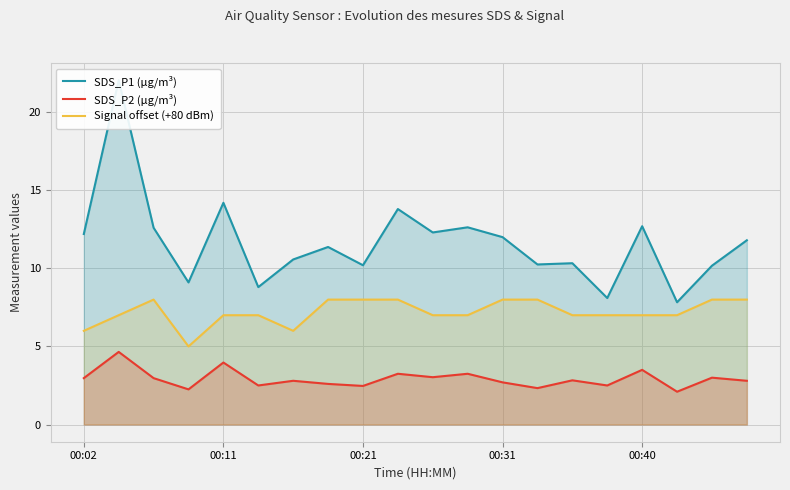

Is it true that Signal offset (+80 dBm) equals 7.0 at 14?

True